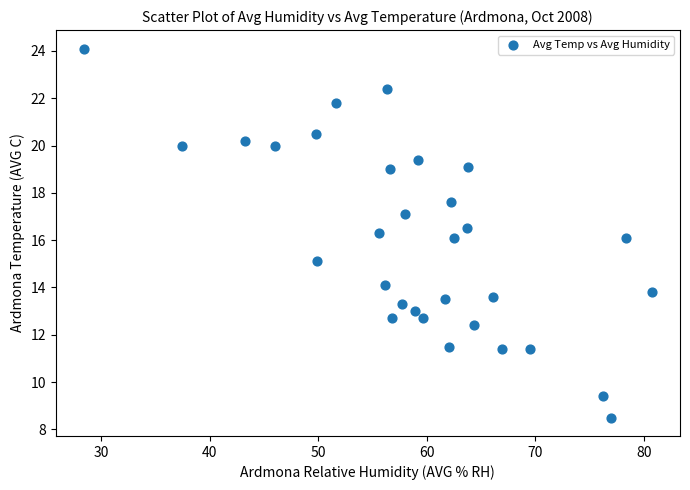

What is the range of Y values (max minus min)?

15.6